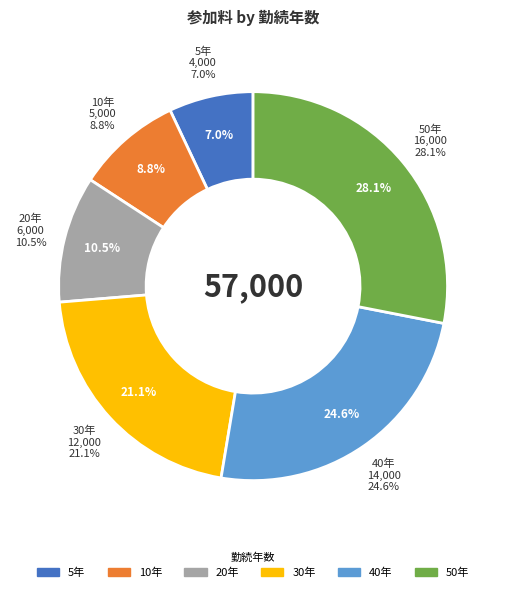

Is there a majority slice in this chart?

No